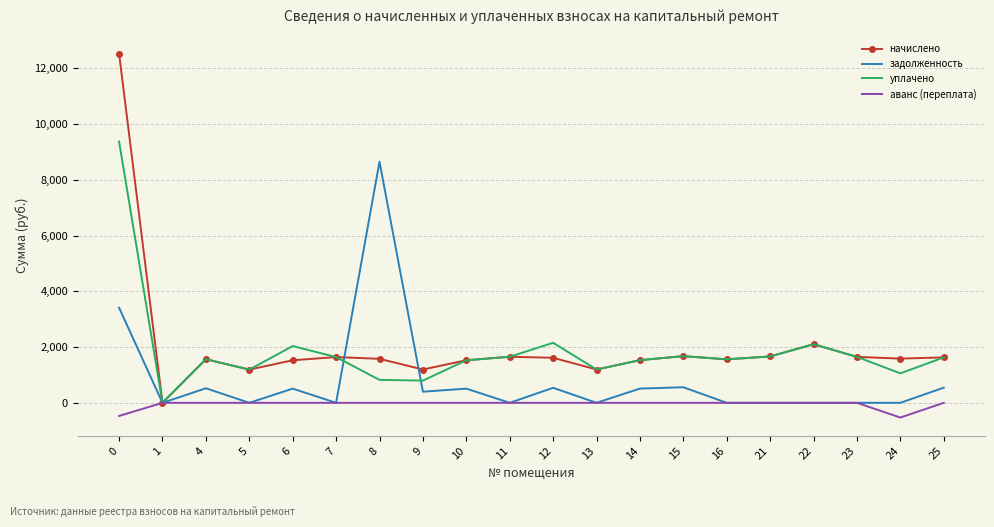

What is the approximate value of начислено at 24?

1585.4